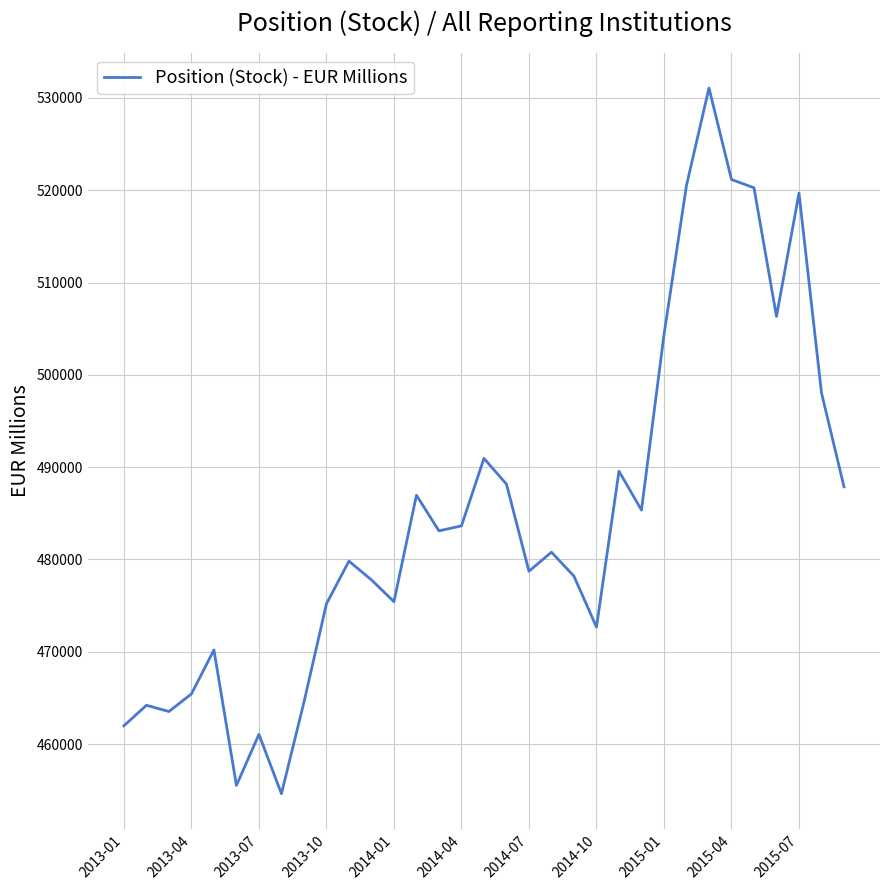

What is the difference between the maximum and minimum values?

76448